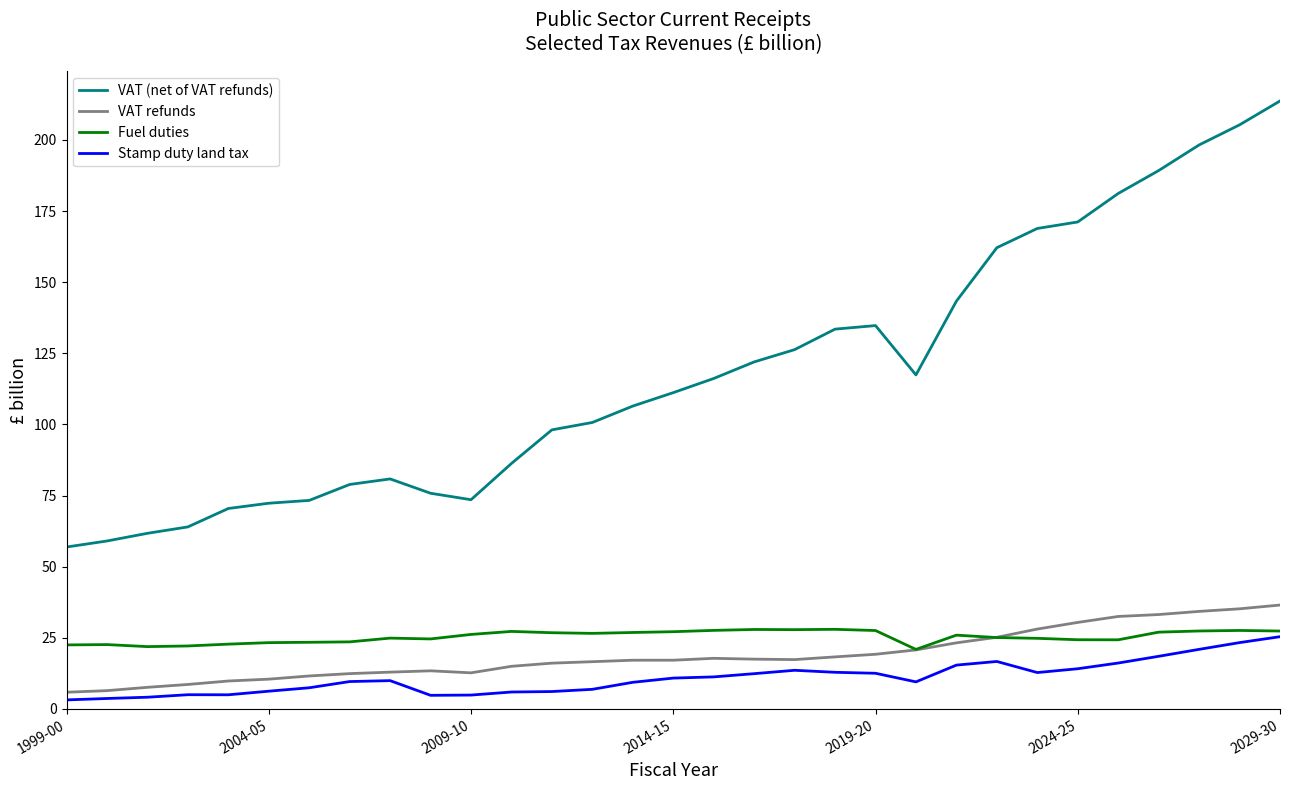

True or false: VAT (net of VAT refunds) and Stamp duty land tax intersect in this chart.

False